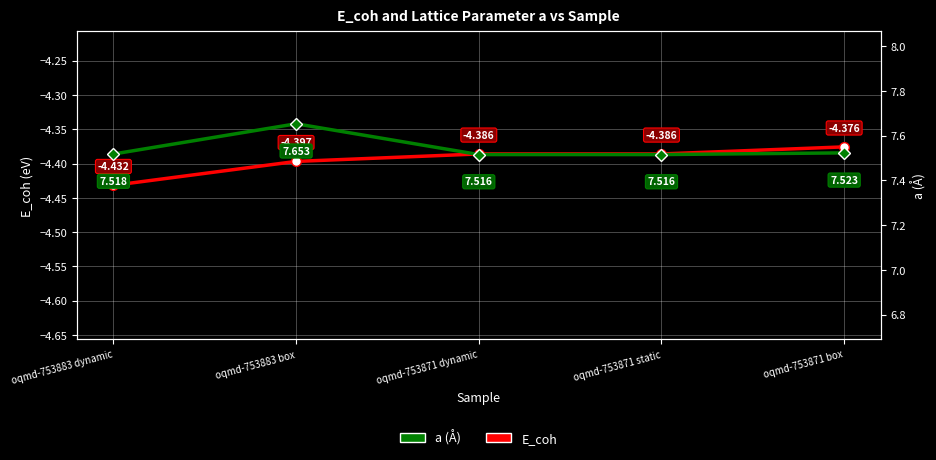

What is the greatest value displayed?

7.7